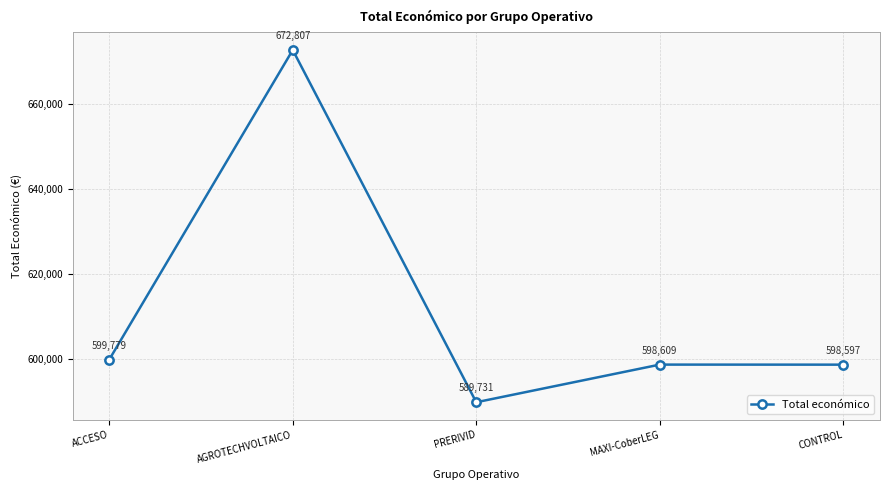

At which category does the data reach its first local valley?

PRERIVID